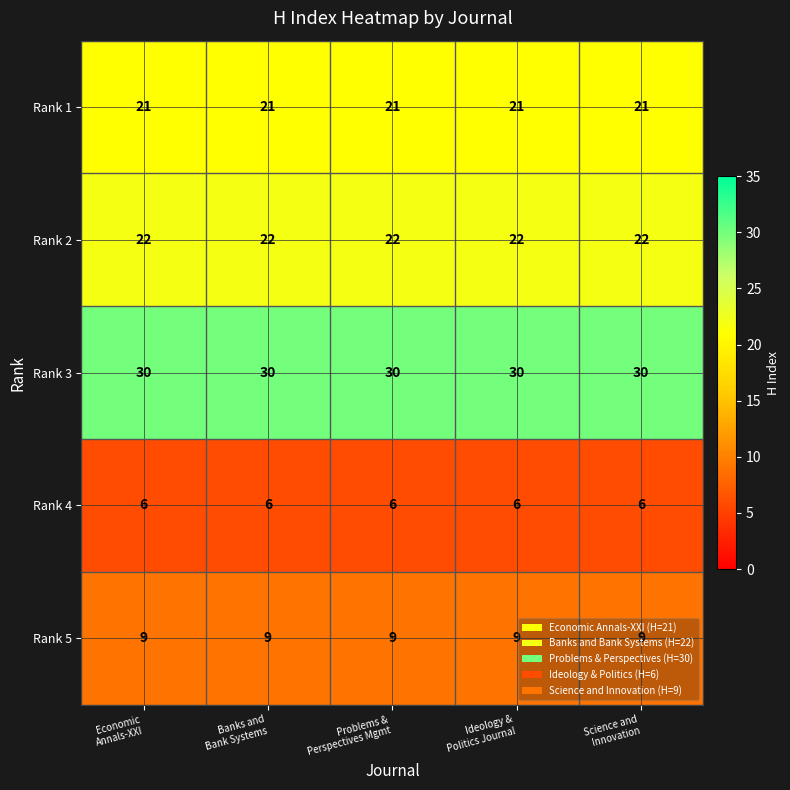

Which series has the largest total across all categories?

Rank 3